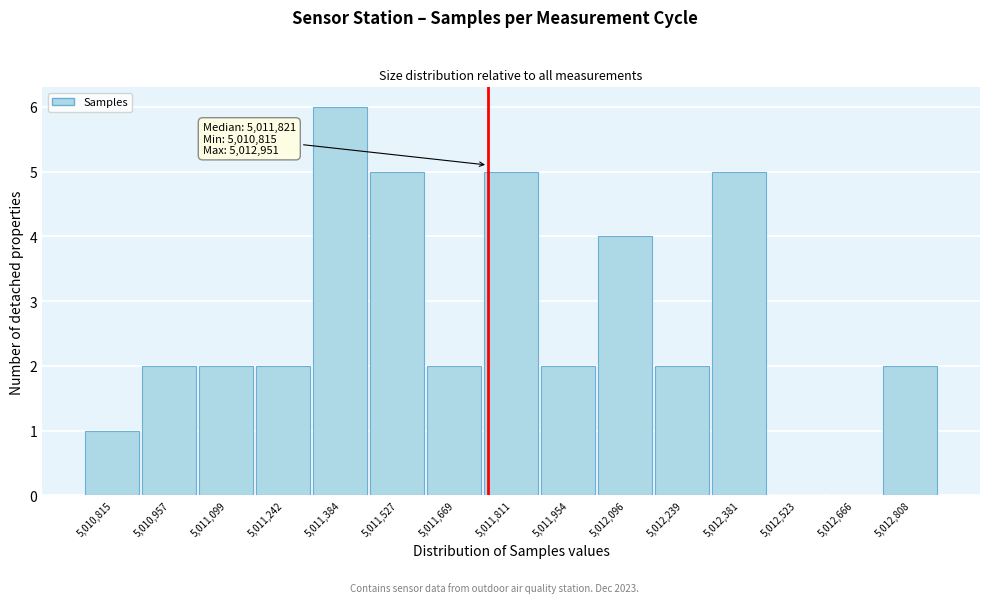

Reading left to right, extract all data points from this chart.

5,010,815=1	5,010,957=2	5,011,099=2	5,011,242=2	5,011,384=6	5,011,527=5	5,011,669=2	5,011,811=5	5,011,954=2	5,012,096=4	5,012,239=2	5,012,381=5	5,012,523=0	5,012,666=0	5,012,808=2